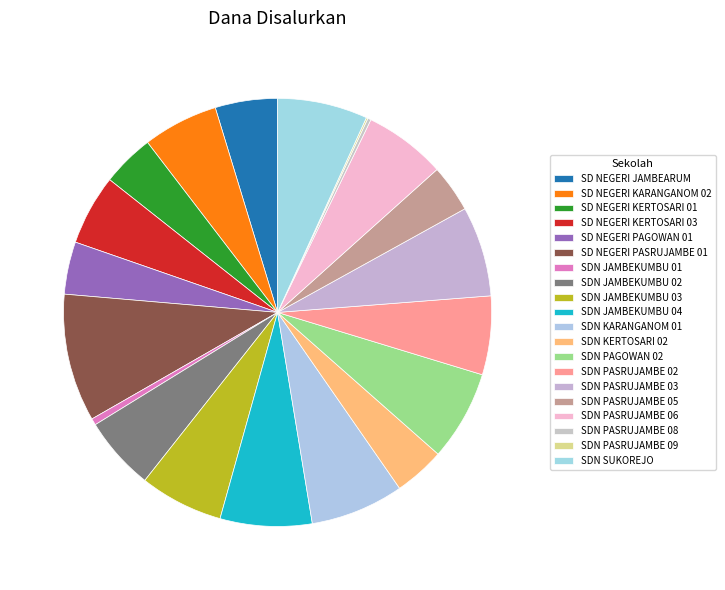

Does any single category account for the majority?

No